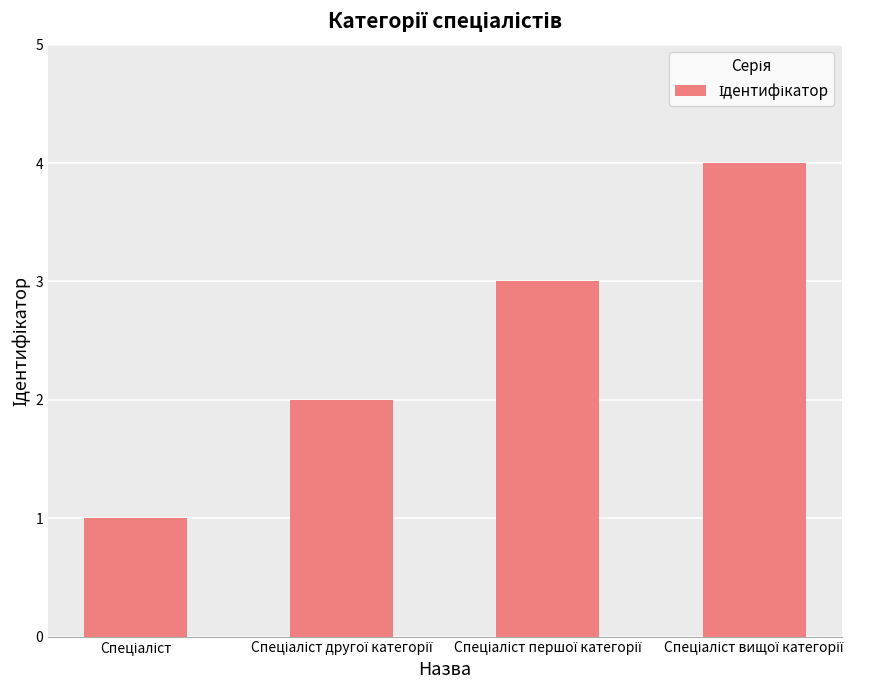

What is the difference between the maximum and minimum values?

3